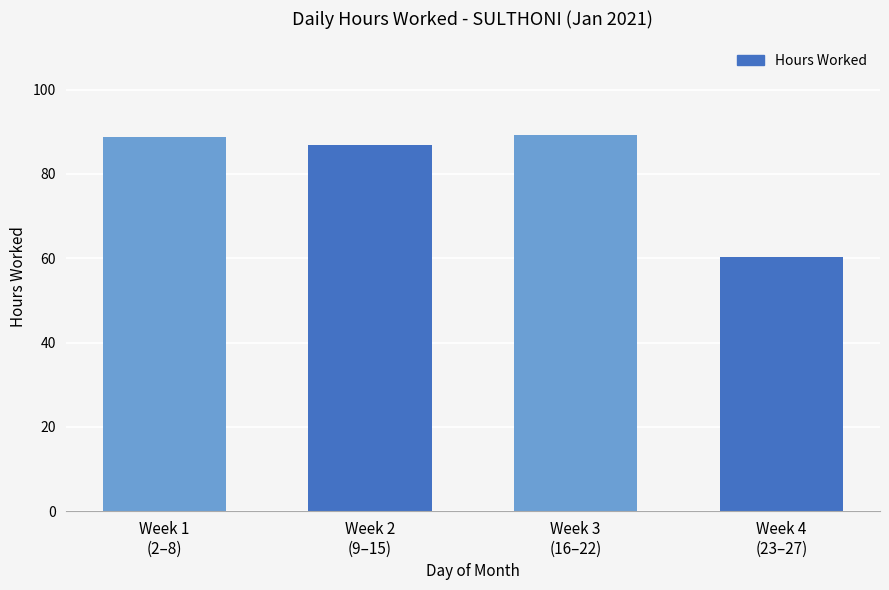

What is the change in value from Week 1
(2–8) to Week 3
(16–22)?

+0.5